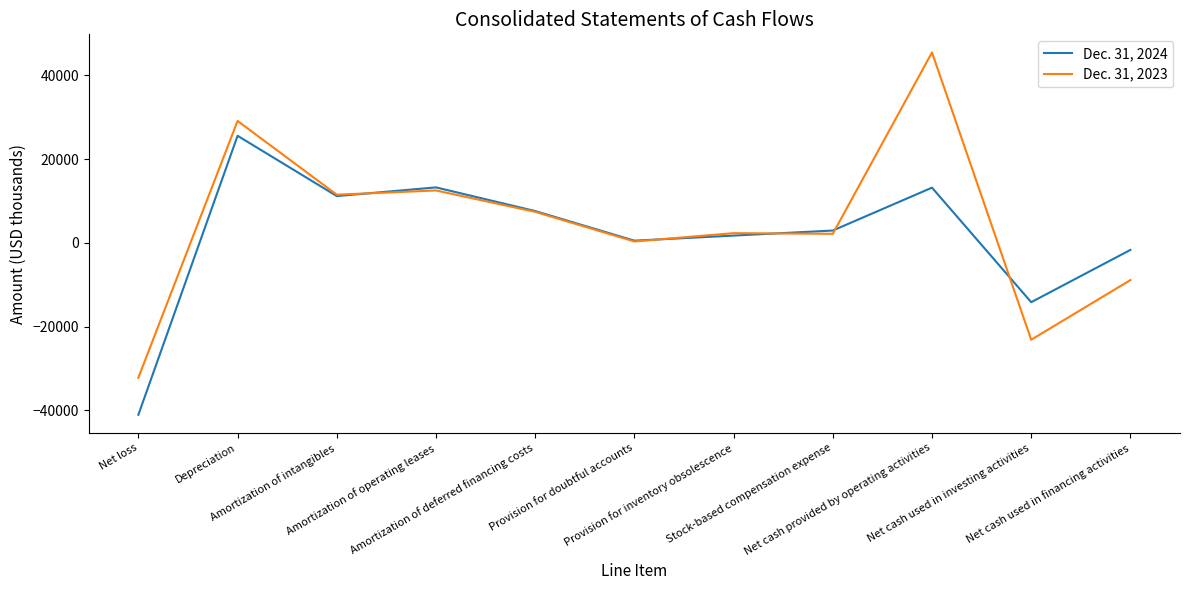

What is the average value of the Dec. 31, 2024 series?

1736